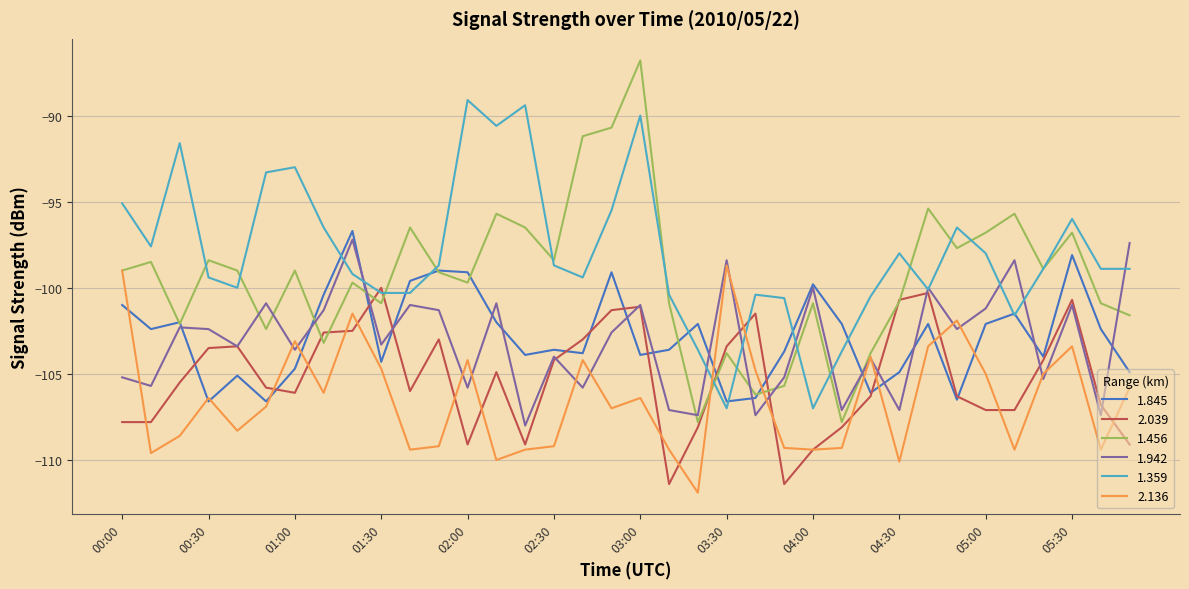

Which series has the largest range (max minus min)?

1.456